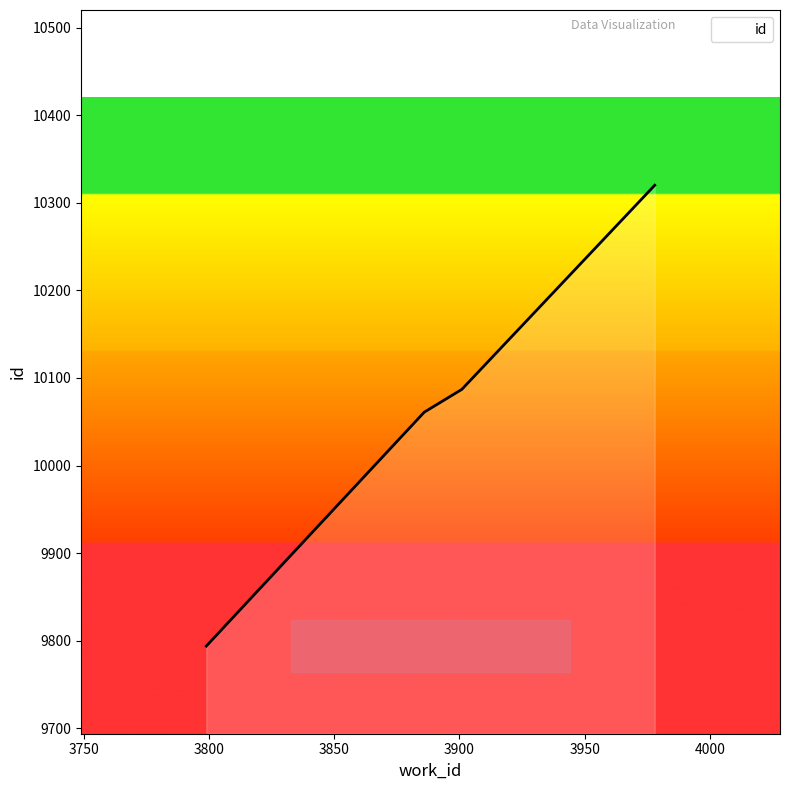

What is the minimum value shown in the chart?

9794